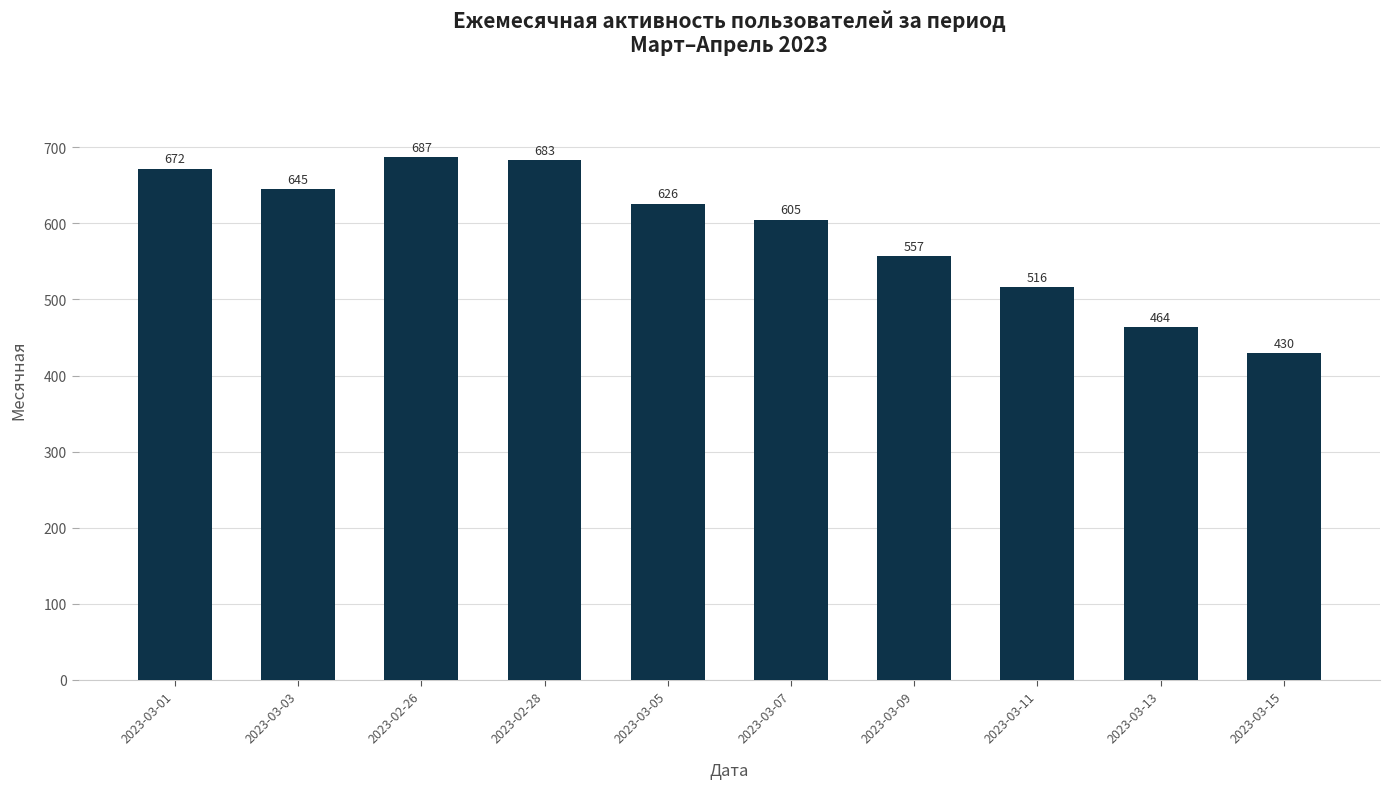

Reading left to right, transcribe all the data shown in this chart.

672	645	687	683	626	605	557	516	464	430